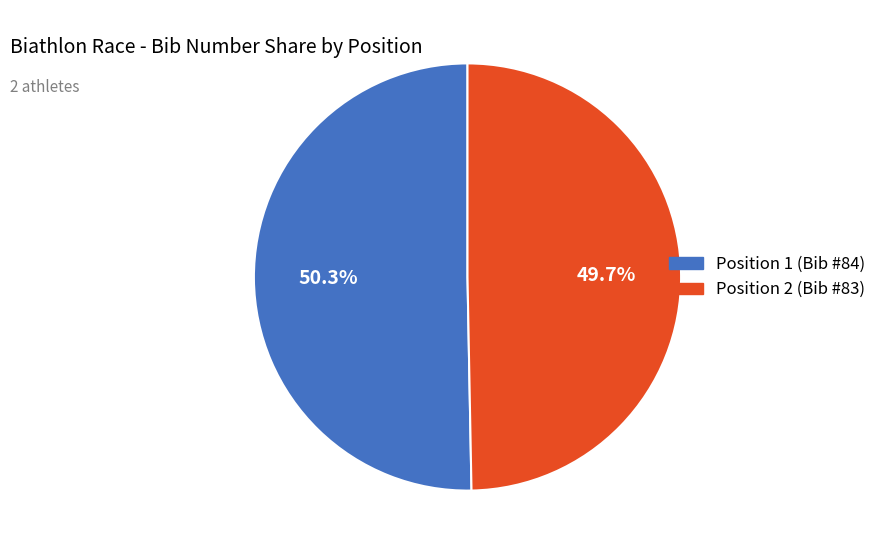

Count the number of slices in the pie.

2